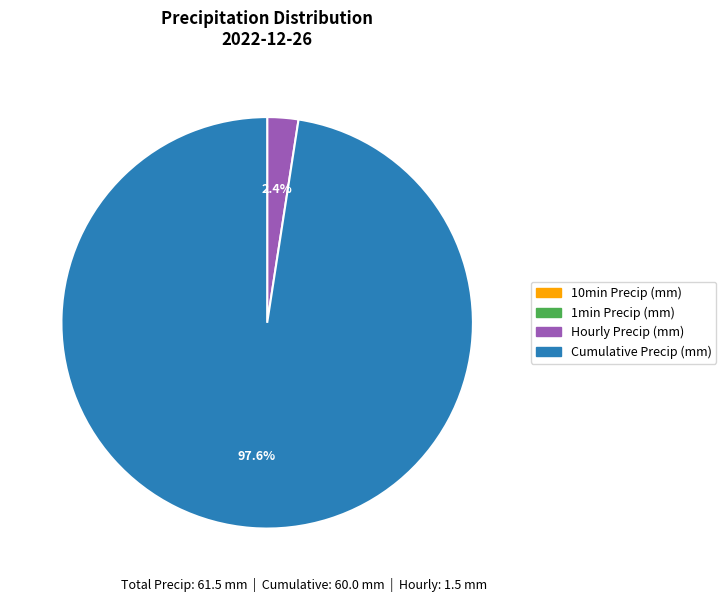

Is there a majority slice in this chart?

Yes